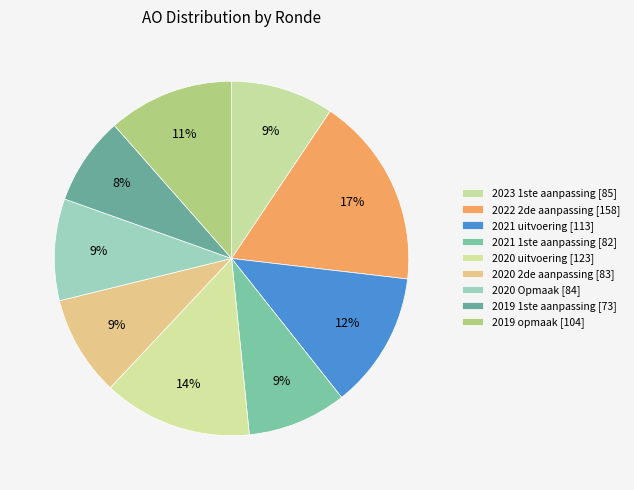

What percentage is the 2022 2de aanpassing slice, to the nearest percent?

17%